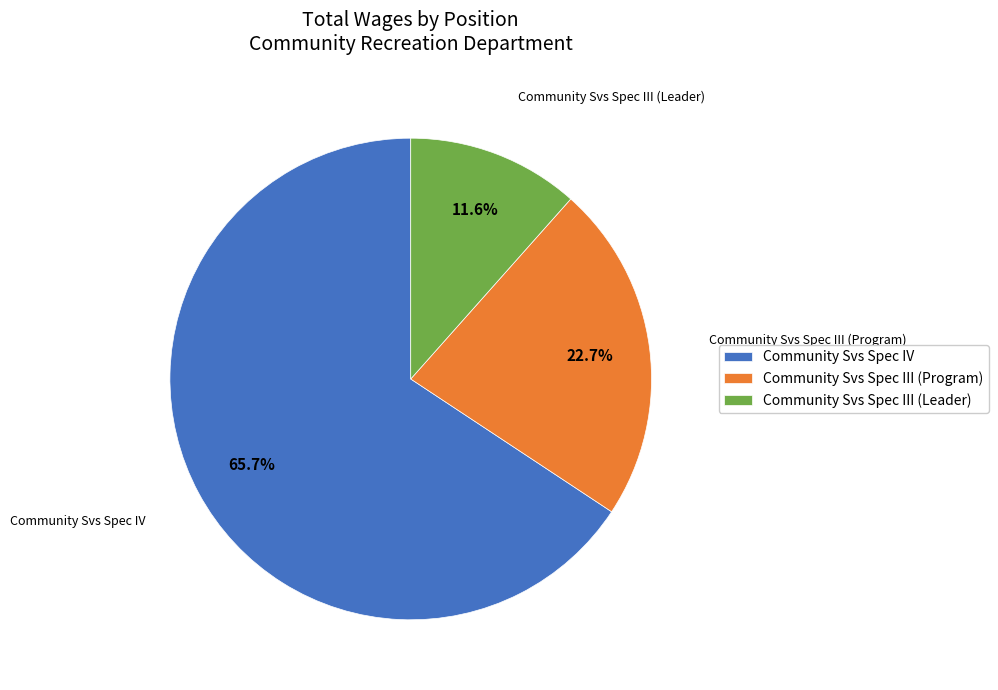

Rank the categories by value from highest to lowest.

Community Svs Spec IV, Community Svs Spec III (Program), Community Svs Spec III (Leader)